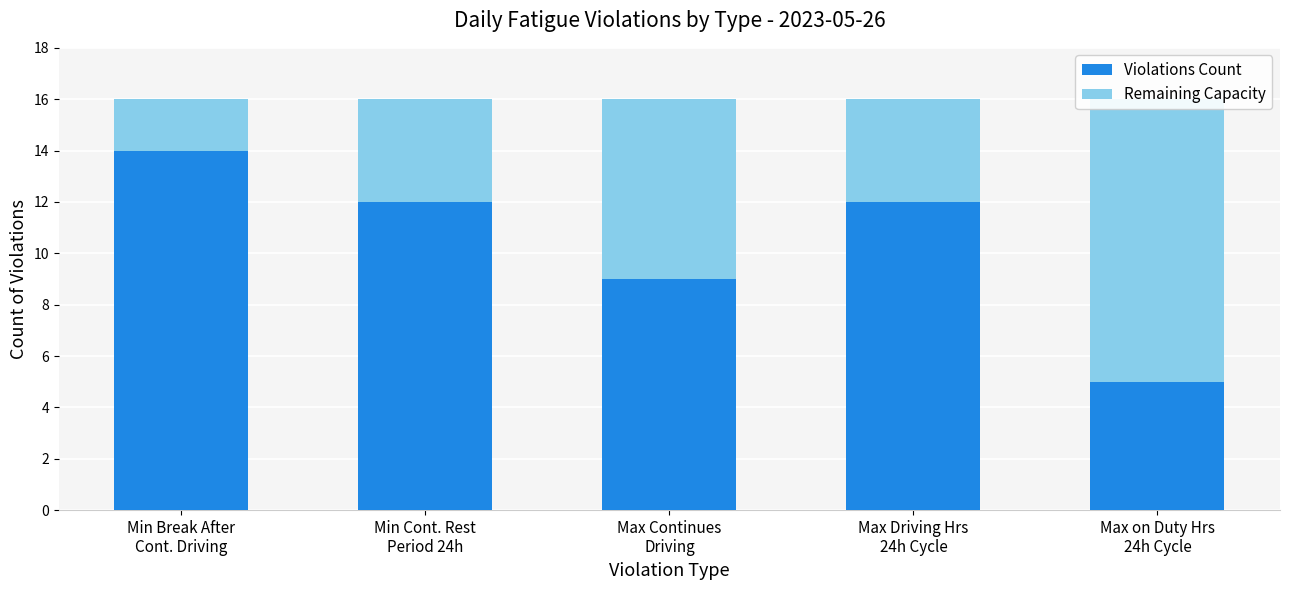

What is the value of the Violations Count bar at the 1st from the left?

14